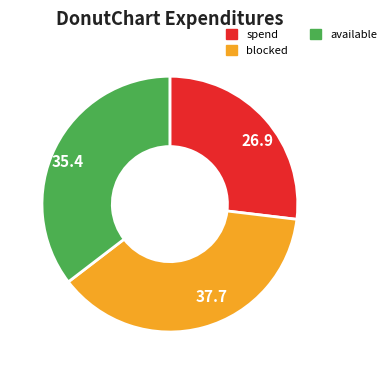

The available slice represents 35% of the pie. True or false?

True